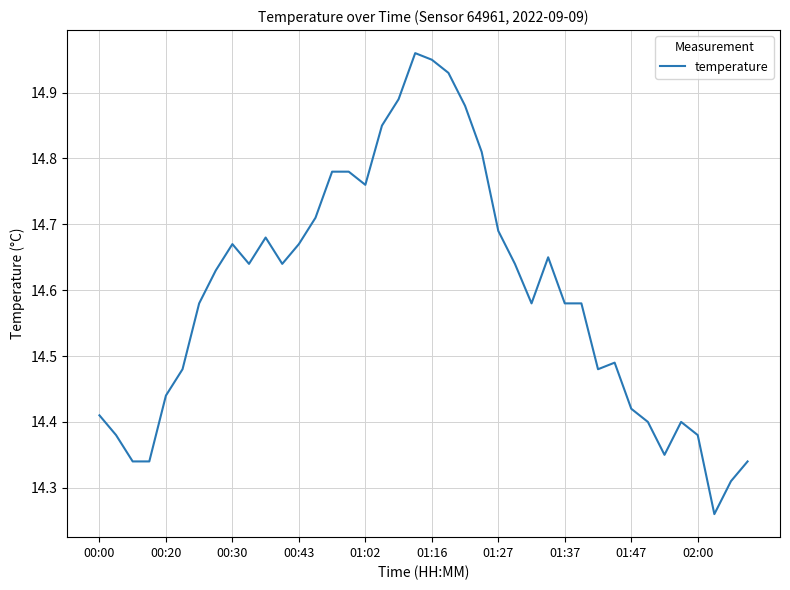

What is the difference between the maximum and minimum values?

0.7